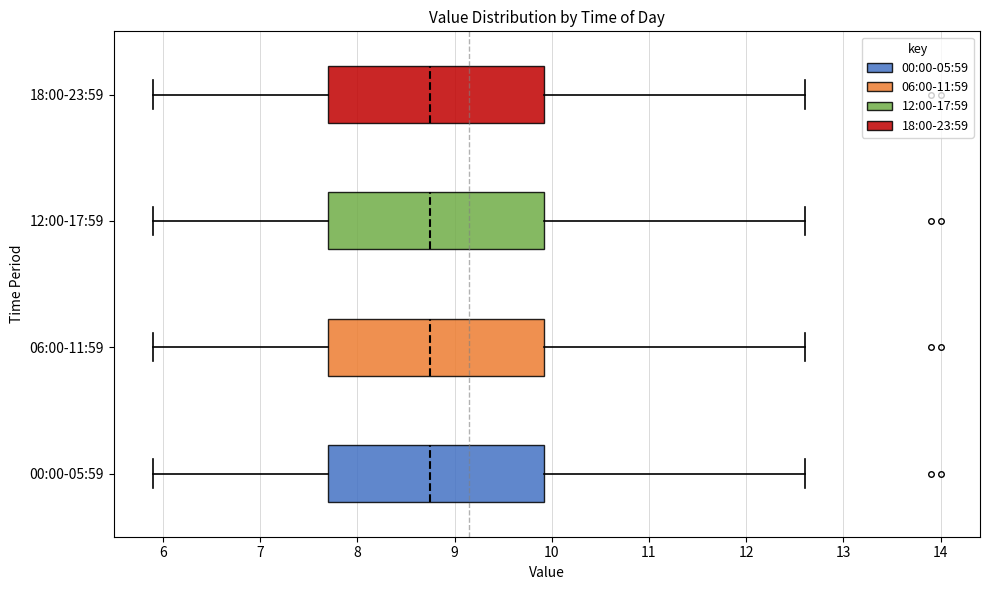

Reading bottom to top, transcribe this box plot: for each box, give where its median line is, the range the box spans, and where its two whiskers end, as read against the x-axis. The values are not printed on the chart, so give them approximately, as read against the axis.

00:00-05:59: median 8.8, box 7.7 to 9.9, whiskers 5.9 to 12.6
06:00-11:59: median 8.8, box 7.7 to 9.9, whiskers 5.9 to 12.6
12:00-17:59: median 8.8, box 7.7 to 9.9, whiskers 5.9 to 12.6
18:00-23:59: median 8.8, box 7.7 to 9.9, whiskers 5.9 to 12.6